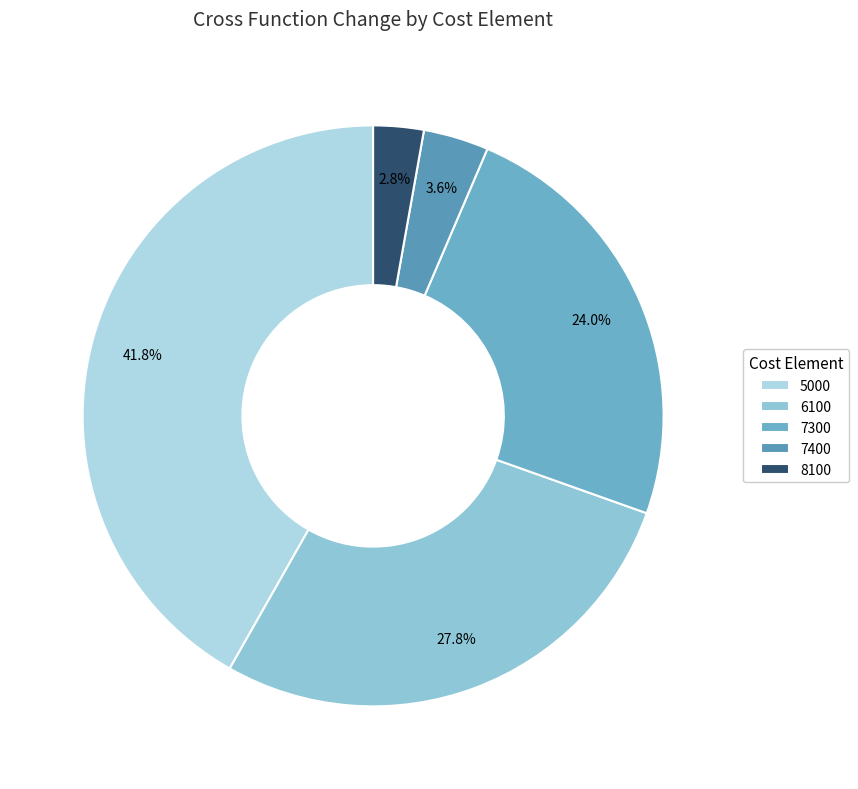

How many segments does this pie chart have?

5